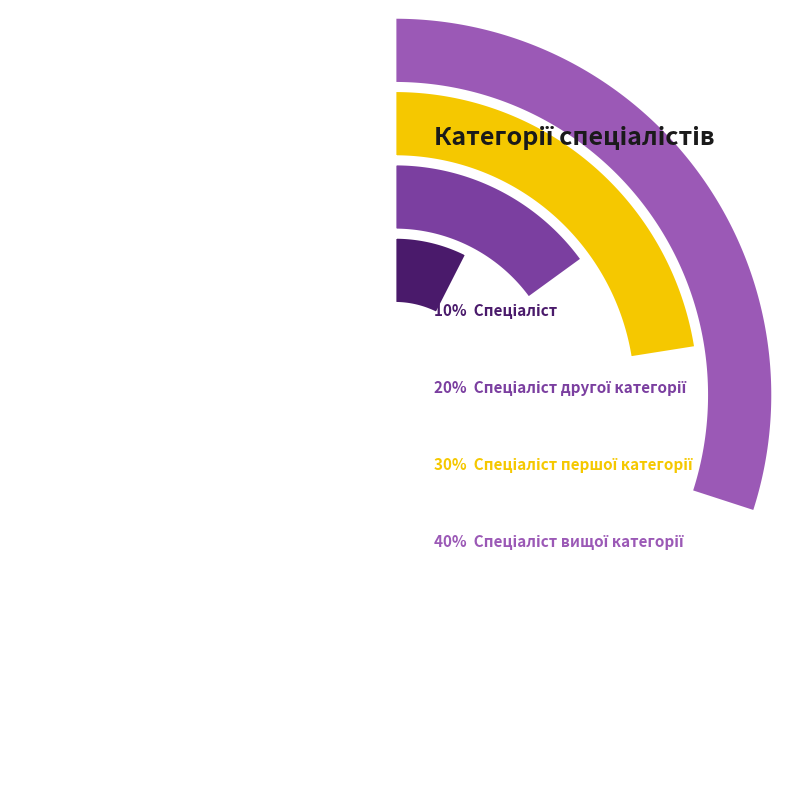

How many segments does this pie chart have?

4